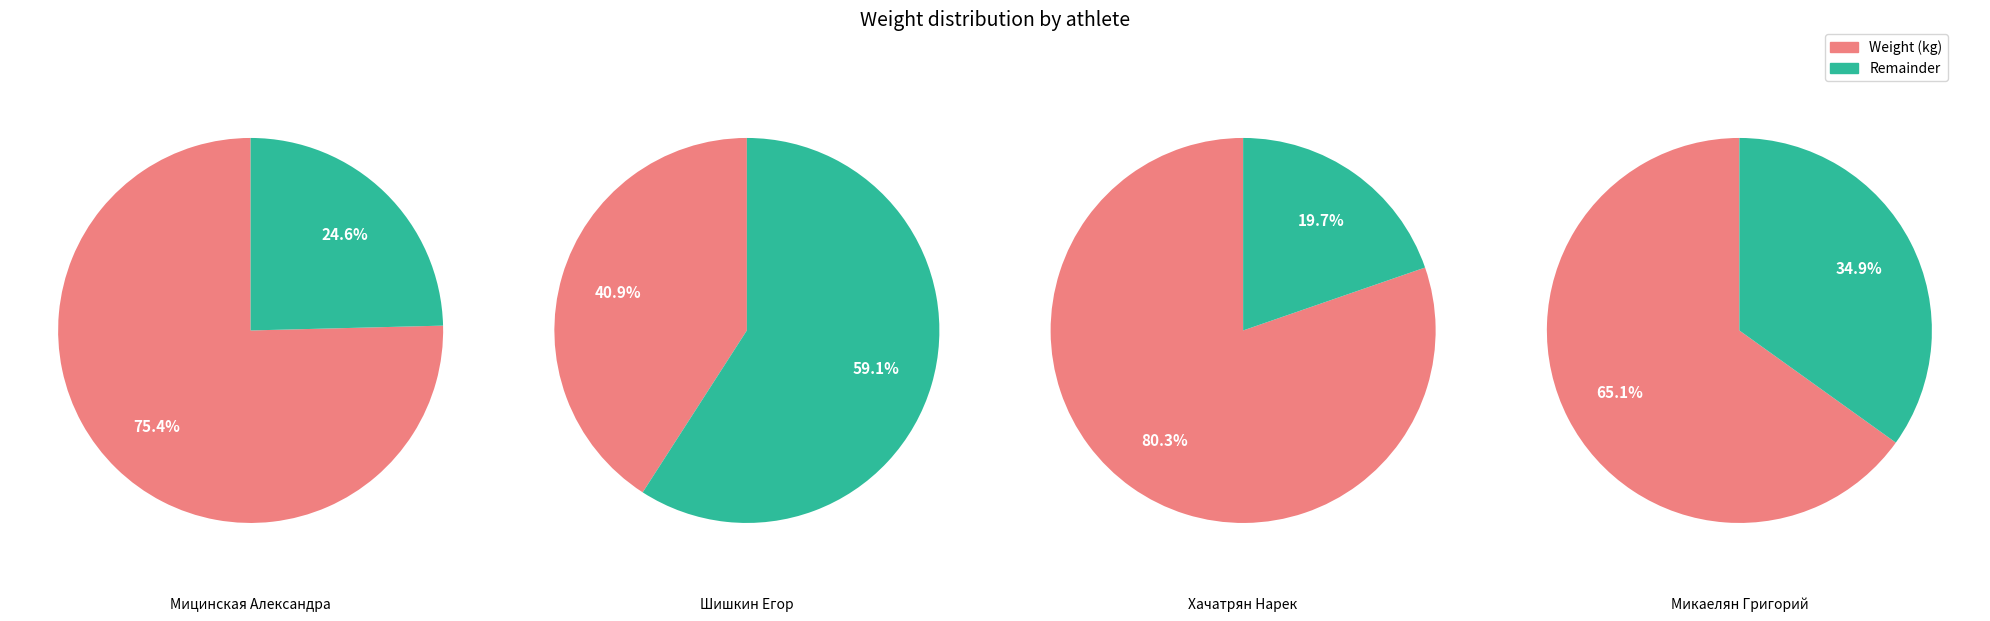

To the nearest percent, what portion does Микаелян Григорий represent?

25%